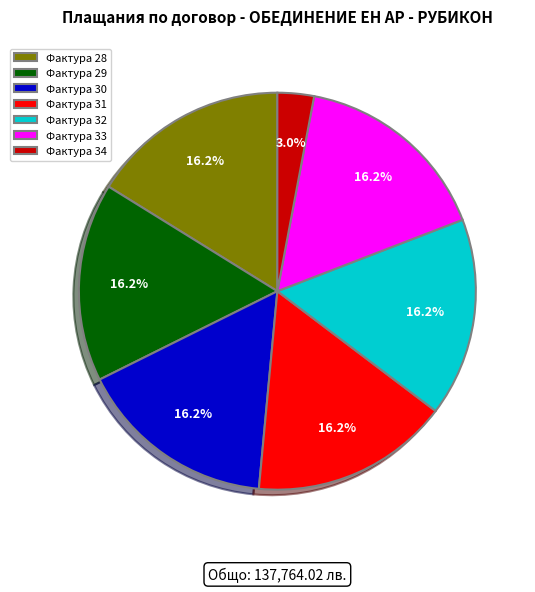

What is the ratio of the value at Фактура 28 to the value at Фактура 32?

1.0